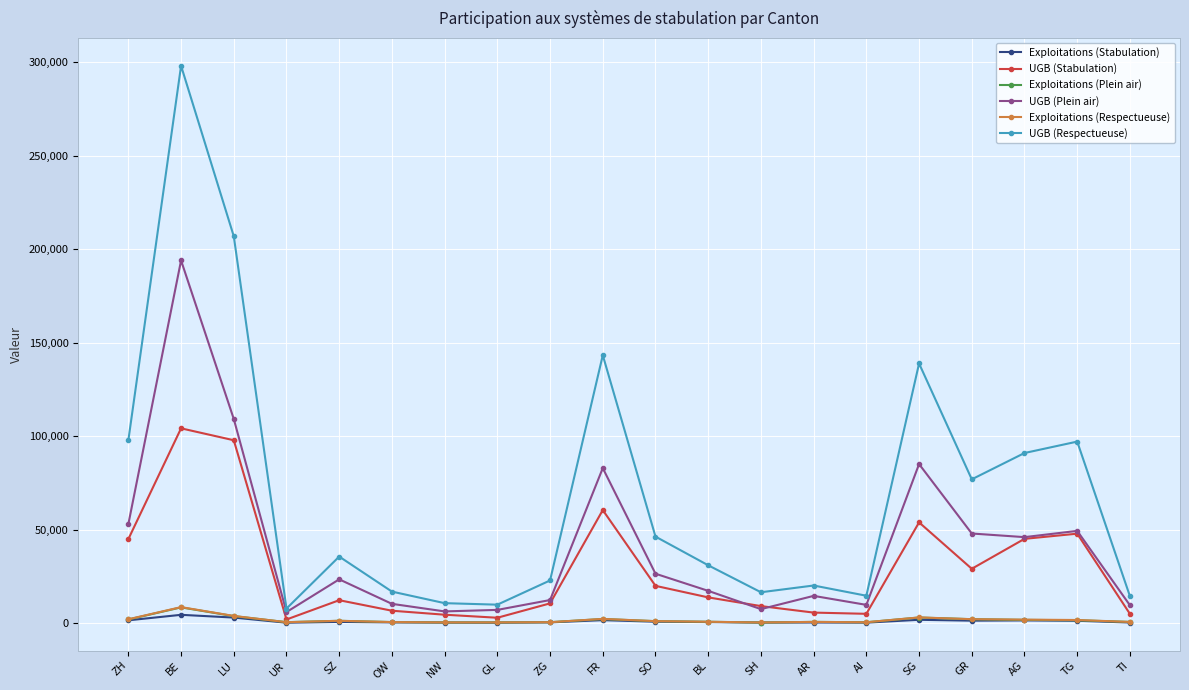

True or false: Exploitations (Plein air) has more than 2 points higher than both neighbors.

True